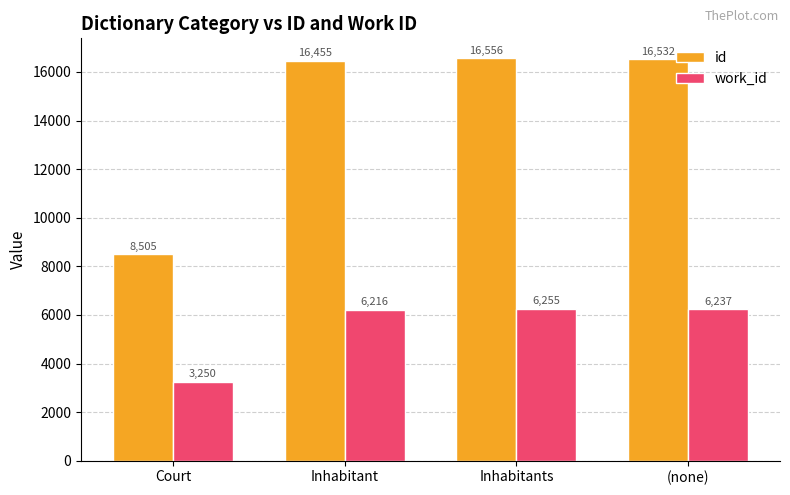

At (none), list the series in order from largest to smallest.

id, work_id